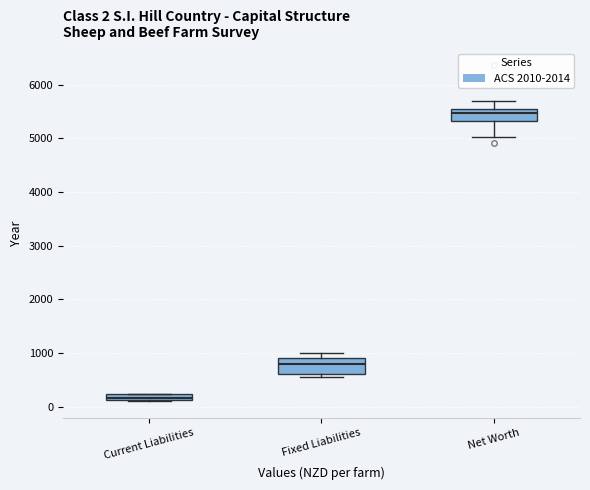

Which box has the highest median line?

Net Worth